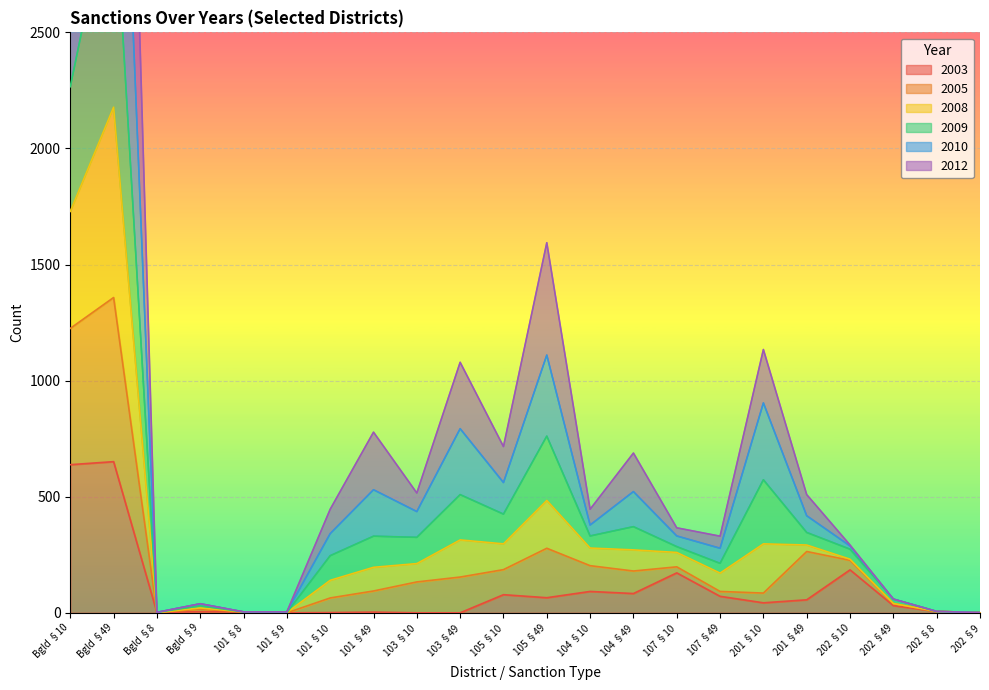

The value of 2003 at 101 §9 is 0. True or false?

True